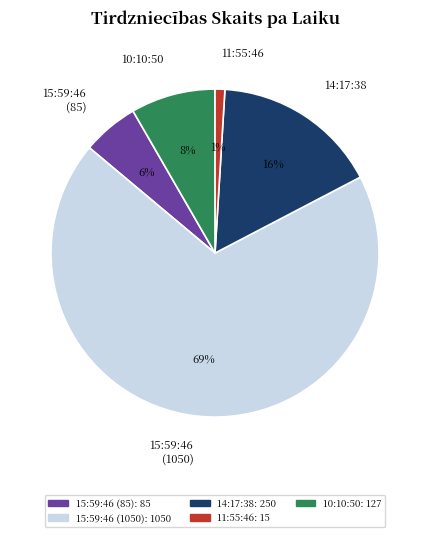

How many segments does this pie chart have?

5